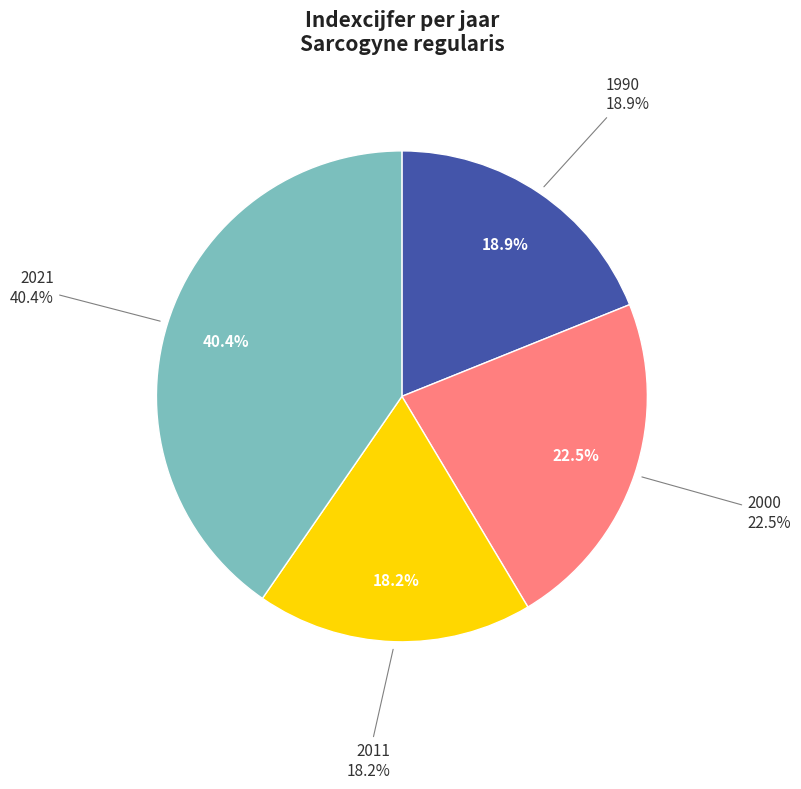

Rank the categories by value from highest to lowest.

2021, 2000, 1990, 2011